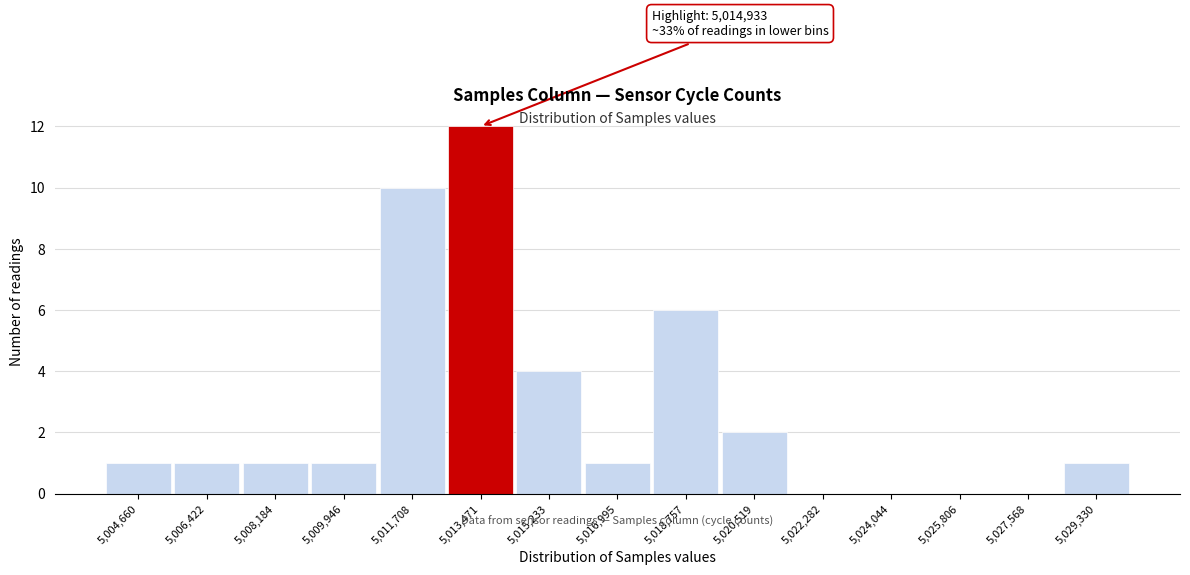

Reading left to right, transcribe all the data shown in this chart.

5,004,660=1	5,006,422=1	5,008,184=1	5,009,946=1	5,011,708=10	5,013,471=12	5,015,233=4	5,016,995=1	5,018,757=6	5,020,519=2	5,022,282=0	5,024,044=0	5,025,806=0	5,027,568=0	5,029,330=1